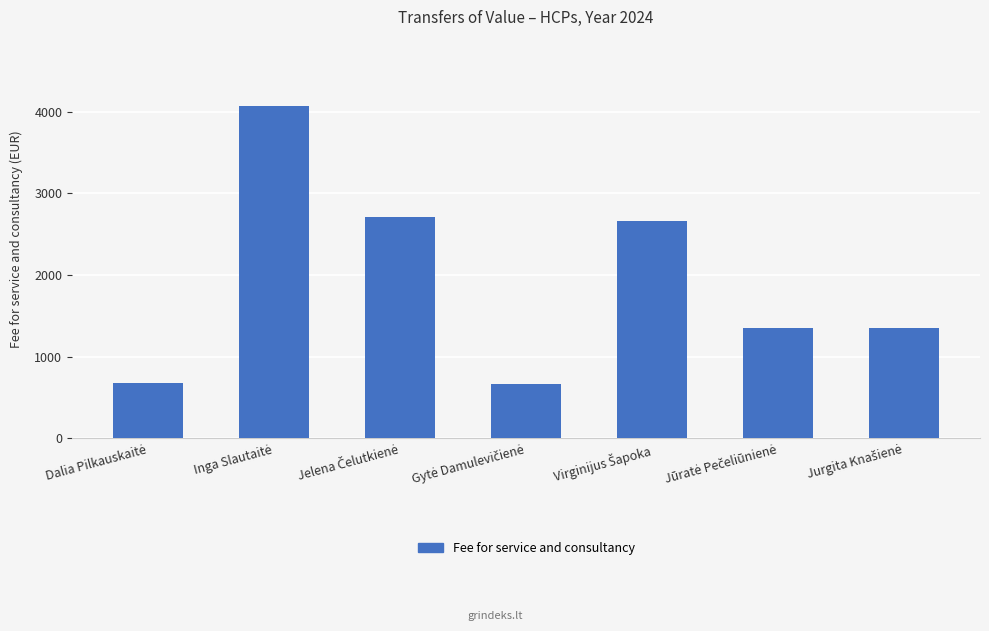

How many values exceed 1355?

5